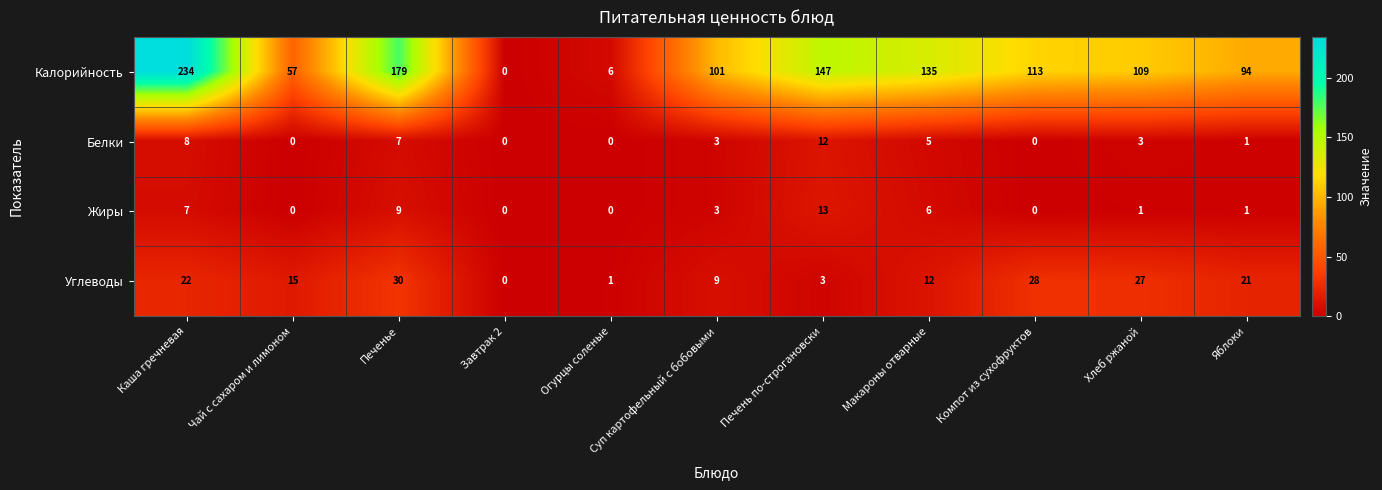

What is the sum of all Белки values?

39